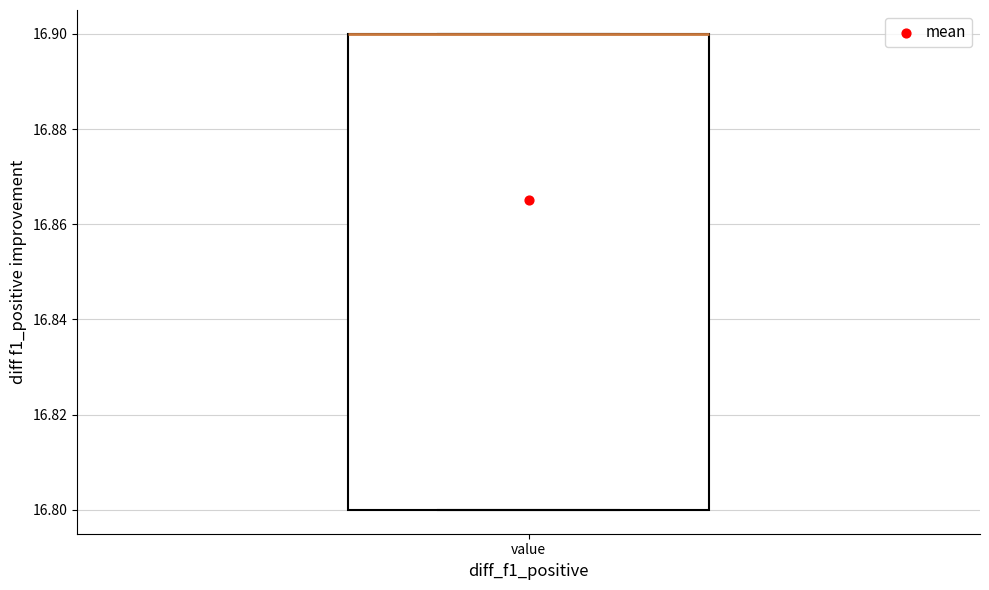

Transcribe this box plot: give where the median line is, the range the box spans, and where the two whiskers end, as read against the y-axis. The values are not printed on the chart, so give them approximately, as read against the axis.

median 16.9 (drawn on the box's upper edge), box 16.8 to 16.9, whiskers 16.8 to 16.9